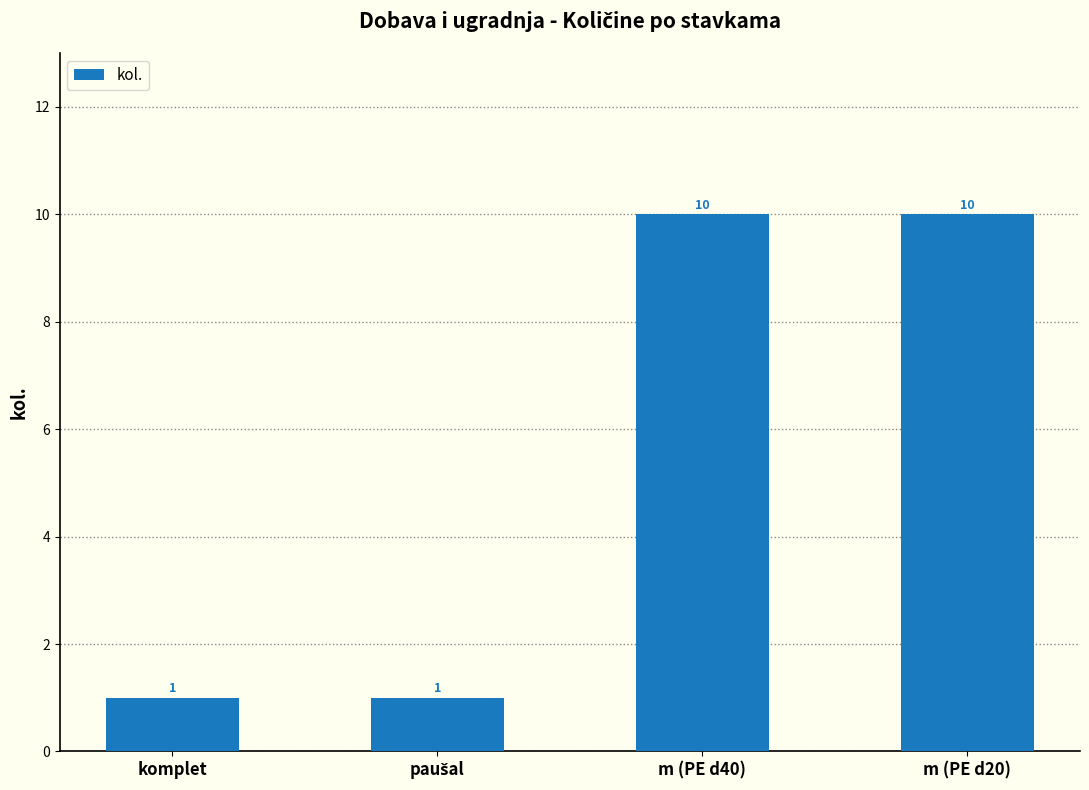

Does the chart contain stacked bars?

No